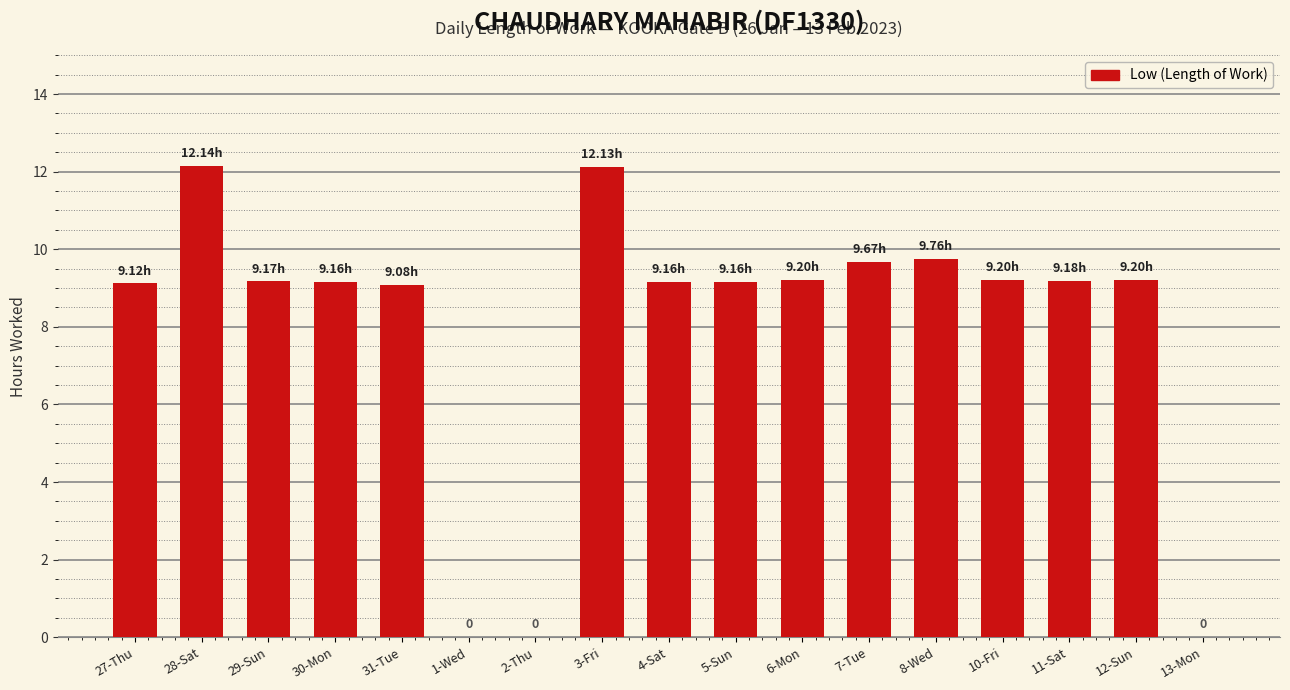

Count the number of categories in the chart.

17